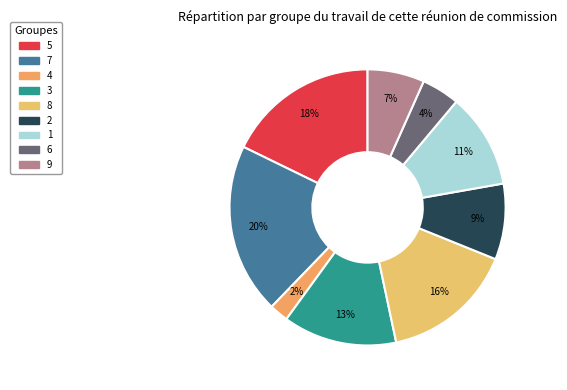

True or false: 5 accounts for 6% of the total.

False